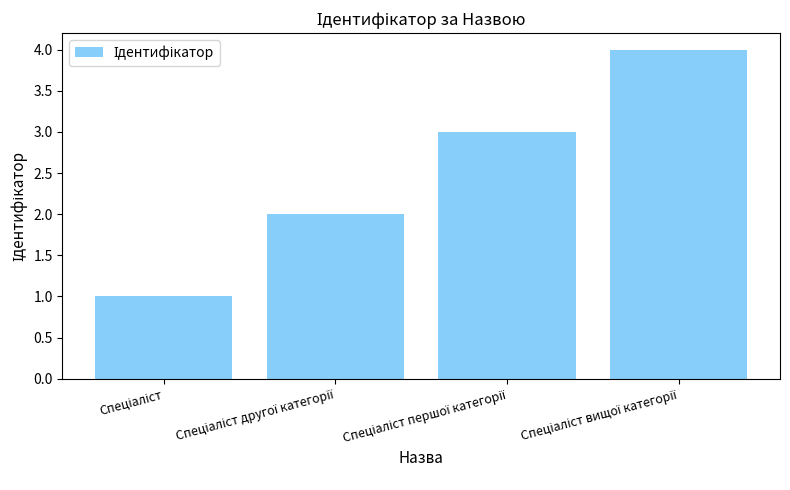

What is the sum of all values?

10